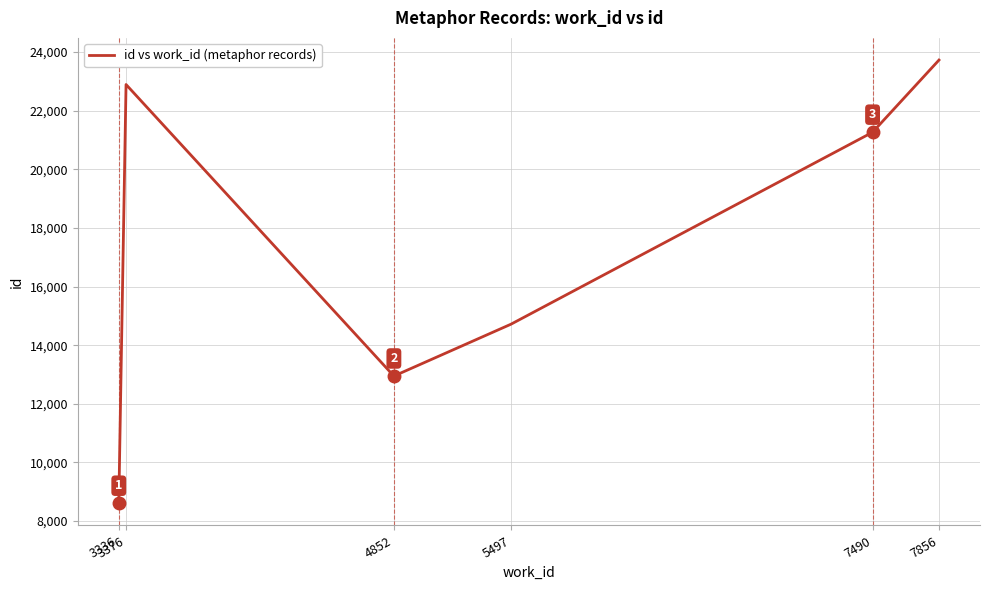

Rank the categories by value from highest to lowest.

7856, 3376, 7490, 5497, 4852, 3336